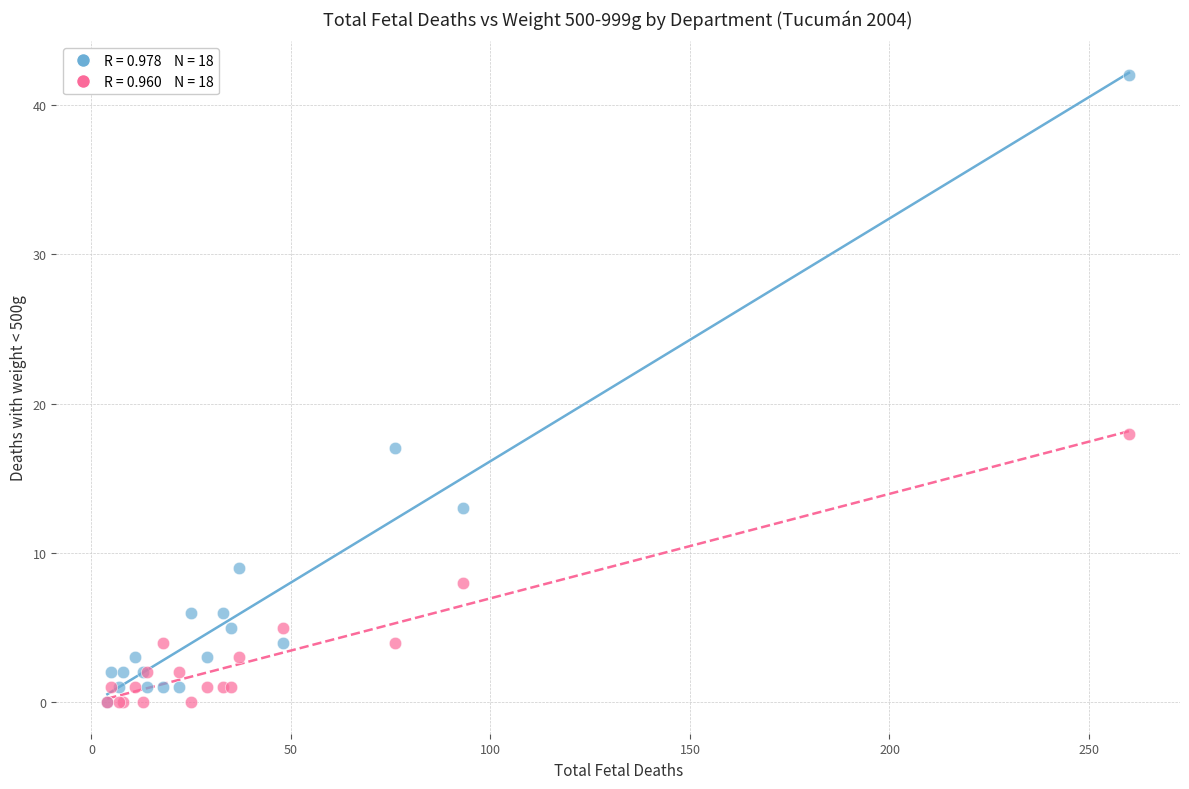

Across all series, what Y value is closest to 21?

18